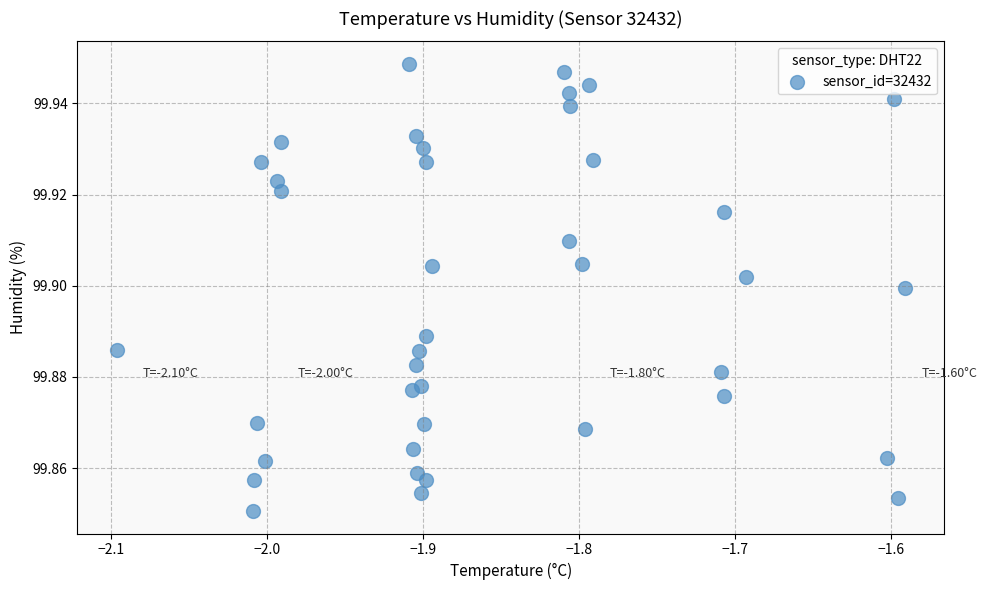

What is the range of X values (max minus min)?

0.5